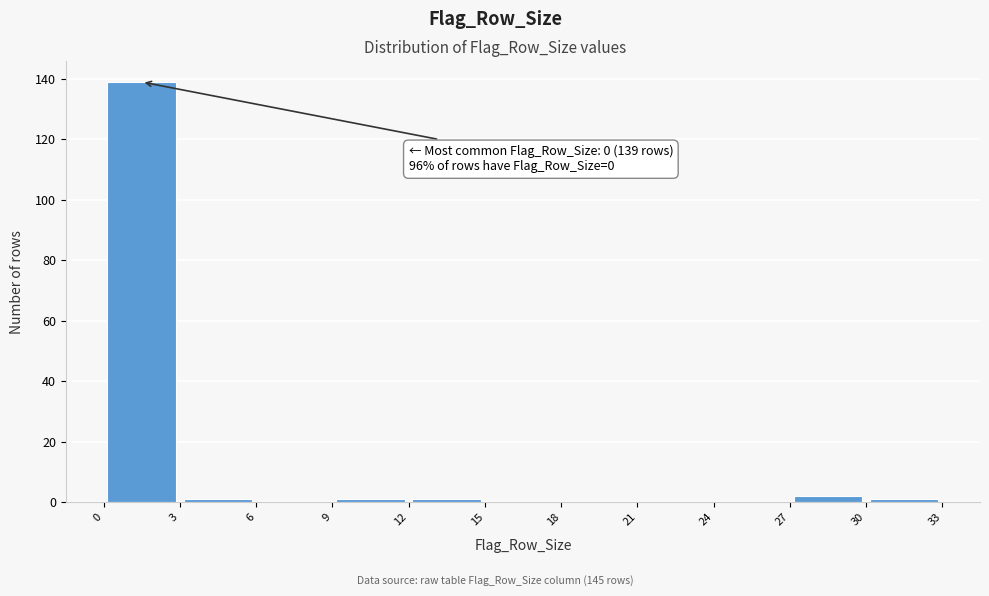

Which range on the x-axis has the tallest bar?

0 to 3